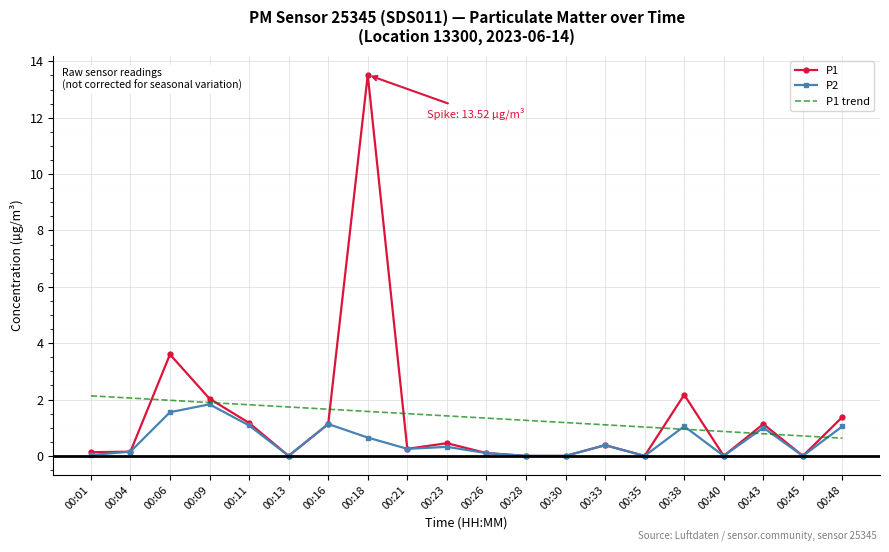

The value of P2 at 00:38 is 0.5. True or false?

False